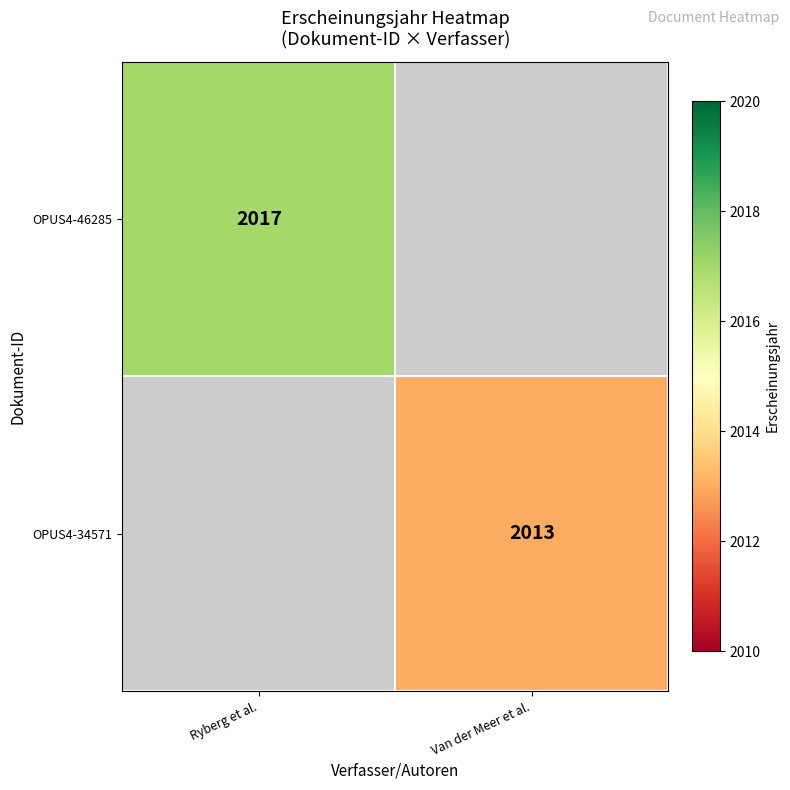

The value of OPUS4-46285 at Ryberg et al. is 784. True or false?

False